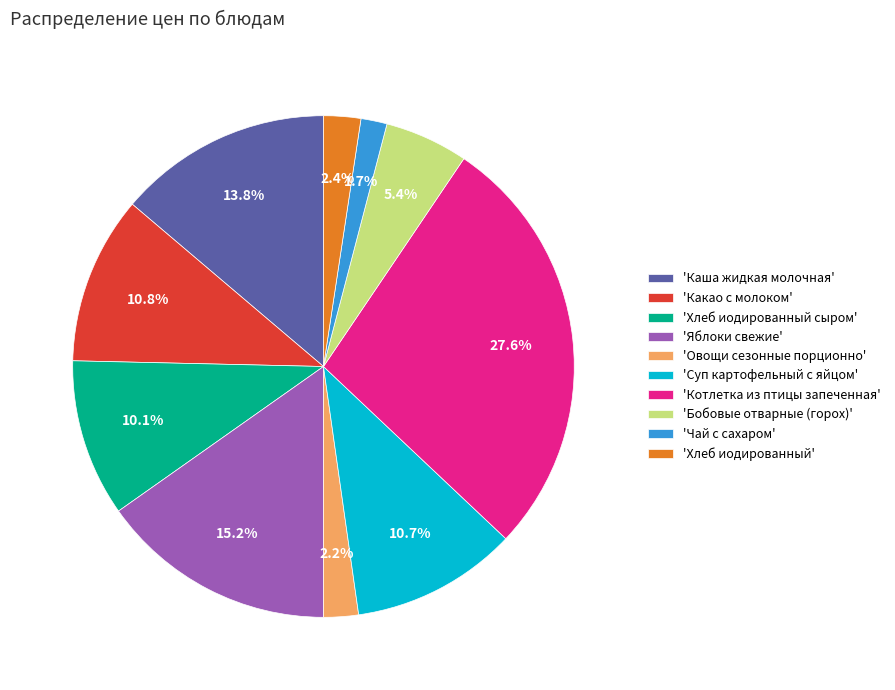

How much of the chart is everything except 'Каша жидкая молочная'?

86.2%